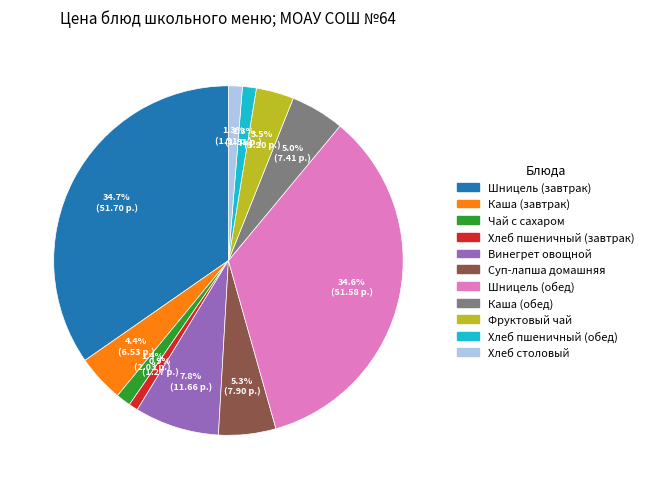

Approximately how many times larger is the value at Фруктовый чай compared to Хлеб пшеничный (завтрак)?

4.1